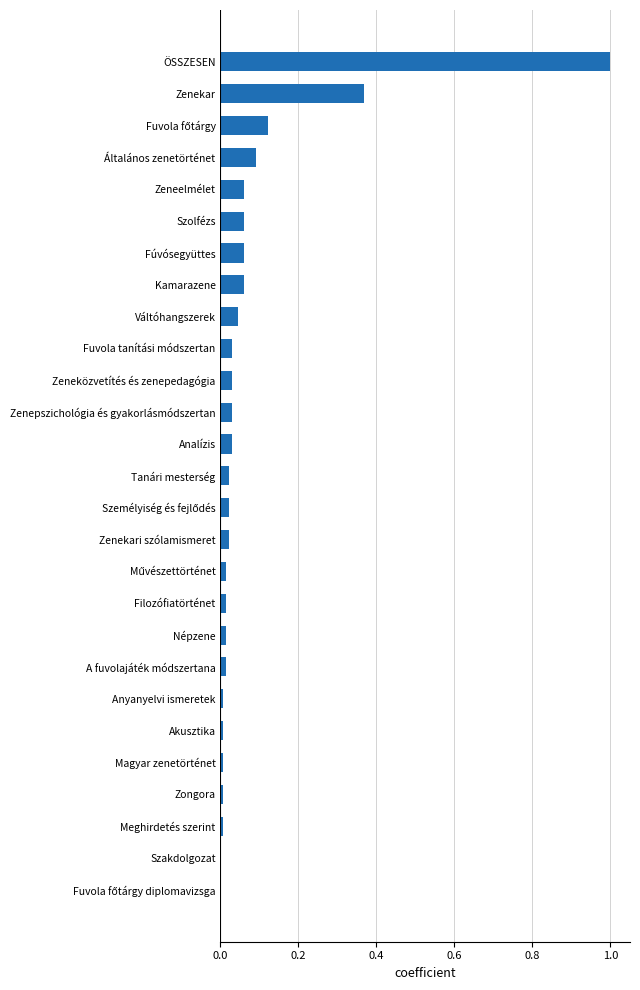

Which label corresponds to the largest value in the chart?

ÖSSZESEN